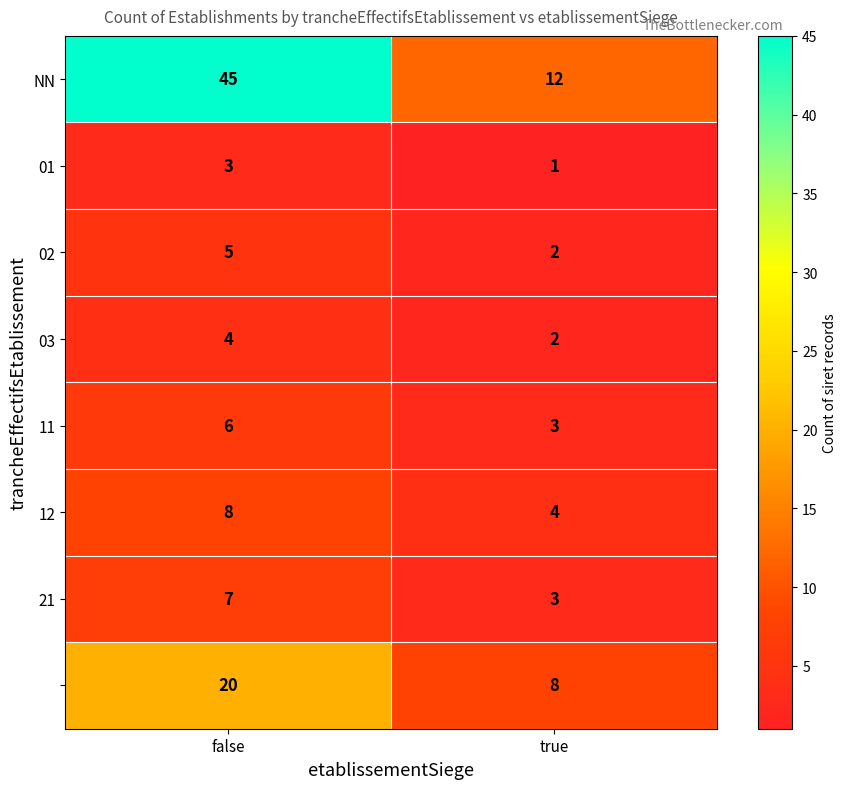

At which category is the sum across all series the highest?

false